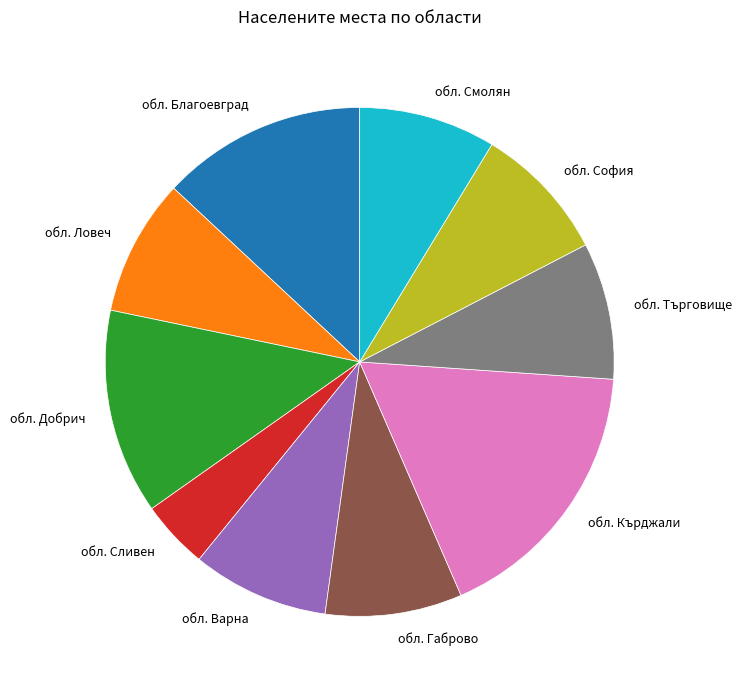

Which slice is the largest?

обл. Кърджали